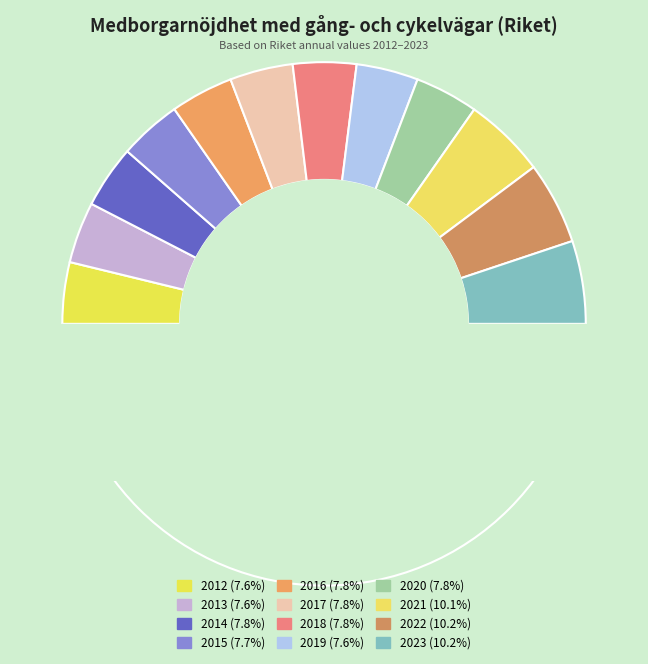

Do 2012 and 2014 together represent more than half of the pie?

No